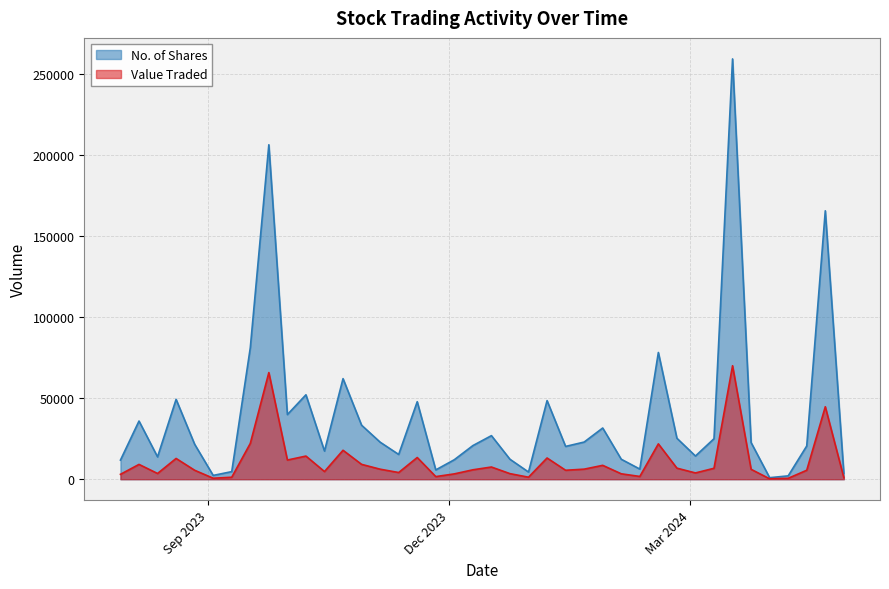

Is the value of Value Traded at 14/04/2024 greater than the value of No. of Shares at 17/03/2024?

No